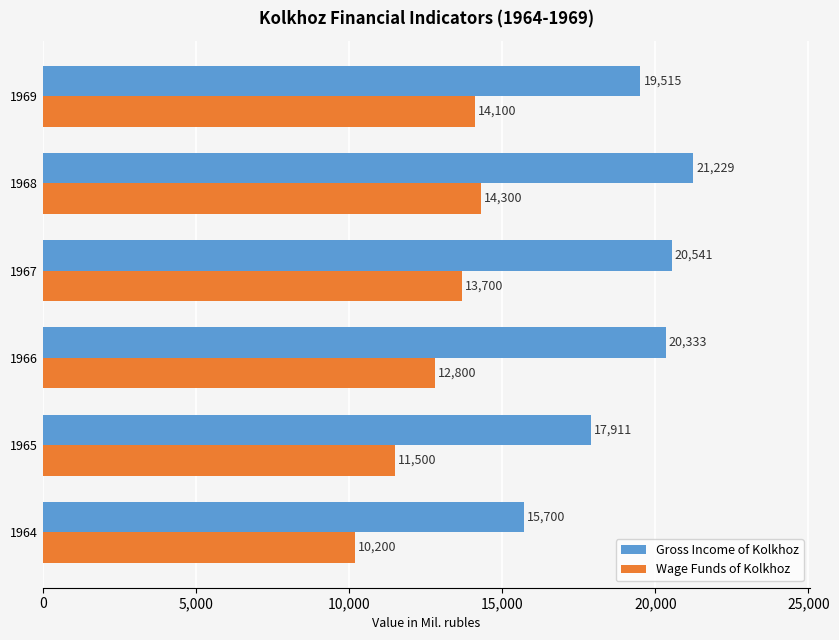

The value of Gross Income of Kolkhoz at 1969 is 19515. True or false?

True